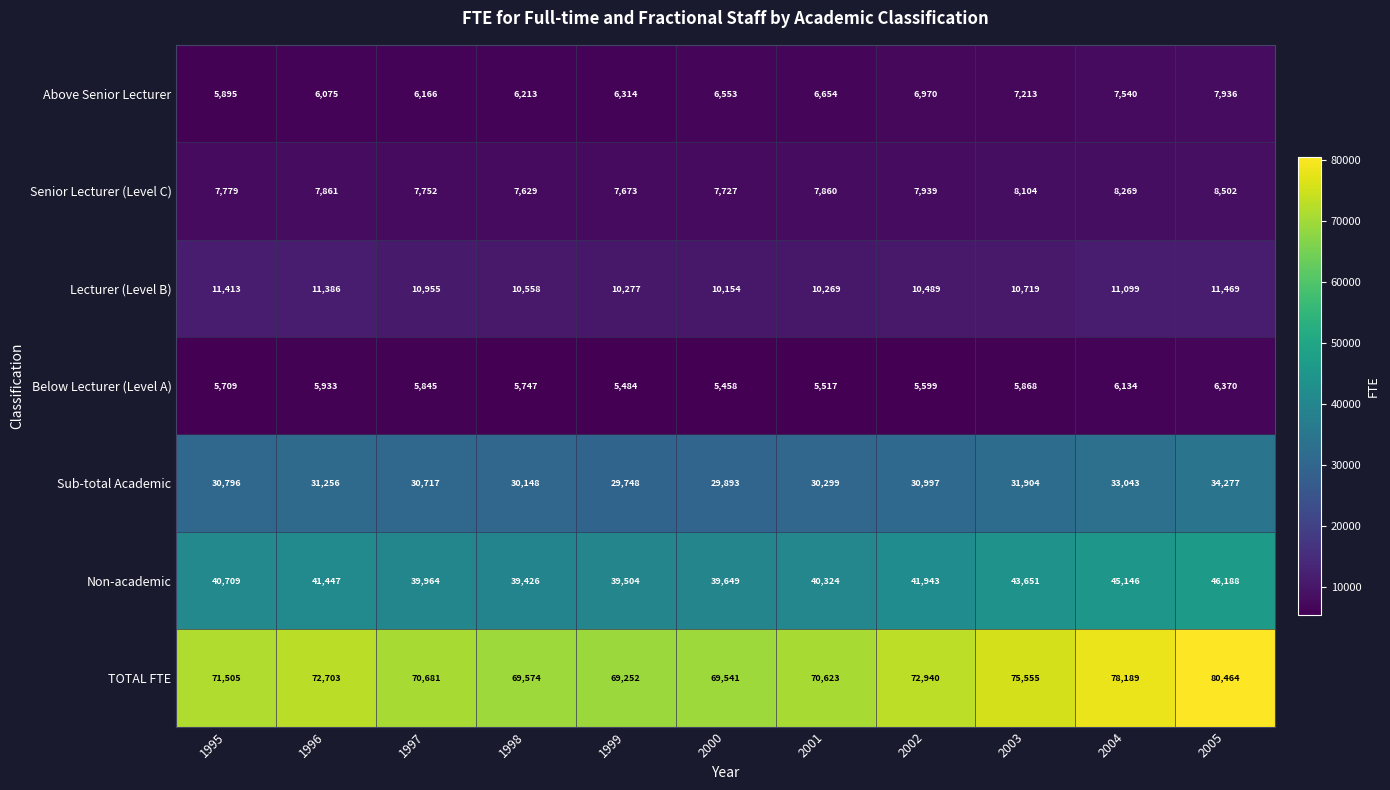

What is the average value of the Below Lecturer (Level A) series?

5788